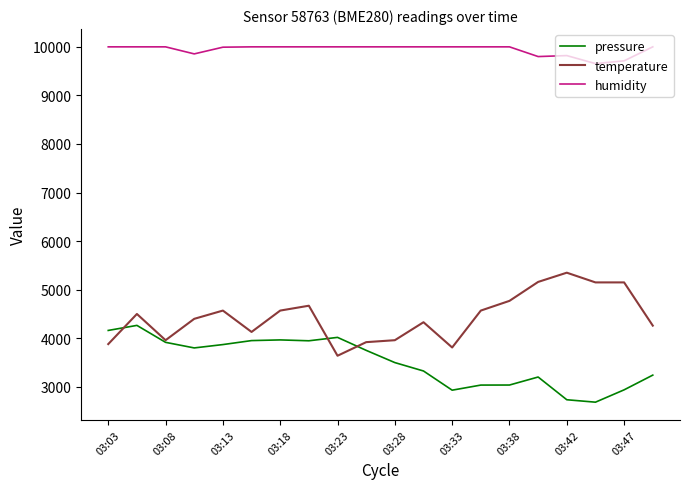

List the series in order of their peak value, lowest first.

pressure, temperature, humidity